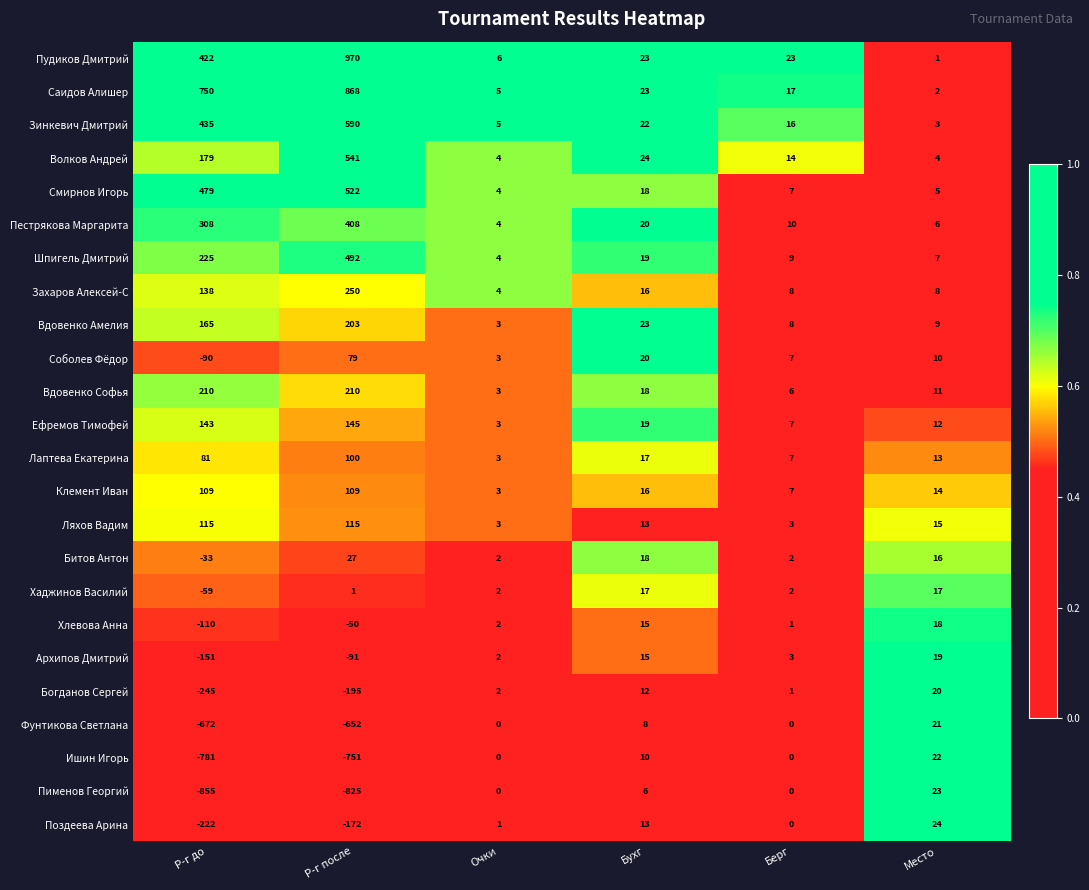

Which series has the largest total across all categories?

Саидов Алишер